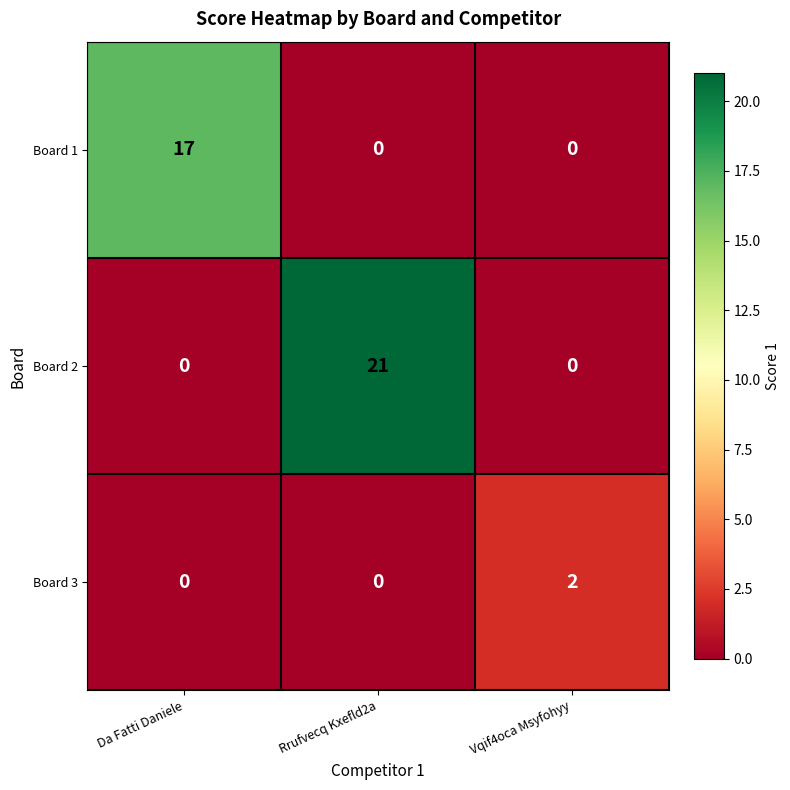

Rank the series by their maximum value, from lowest to highest.

Board 3, Board 1, Board 2